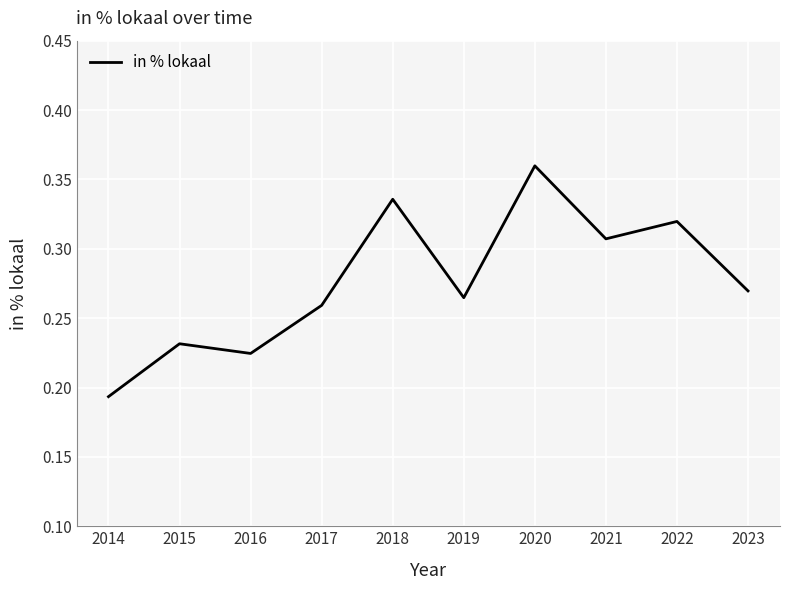

Between 2018 and 2019, which is larger?

2018